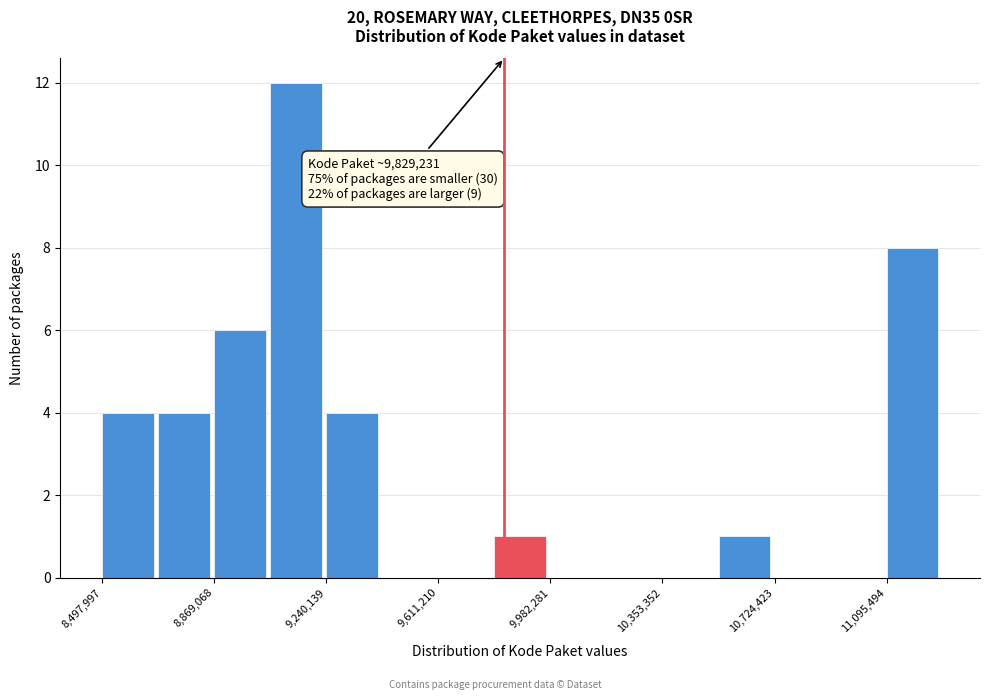

Around what value on the x-axis is the tallest bar? Give the approximate position of its centre, as read against the axis.

9150000